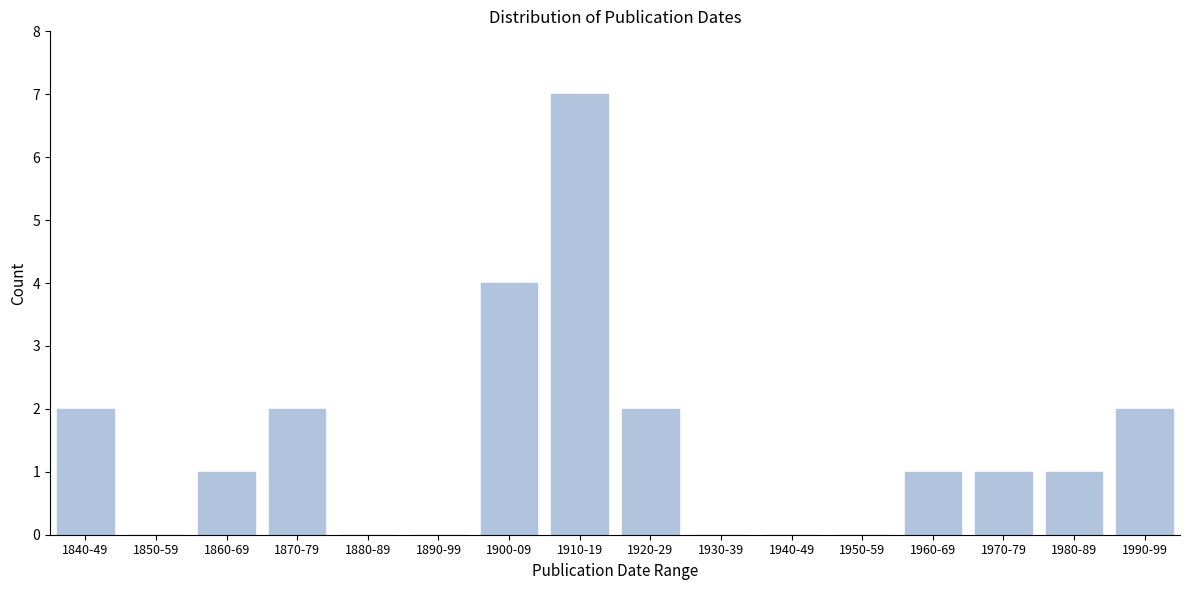

Reading right to left, extract all data points from this chart.

1990-99=2	1980-89=1	1970-79=1	1960-69=1	1950-59=0	1940-49=0	1930-39=0	1920-29=2	1910-19=7	1900-09=4	1890-99=0	1880-89=0	1870-79=2	1860-69=1	1850-59=0	1840-49=2